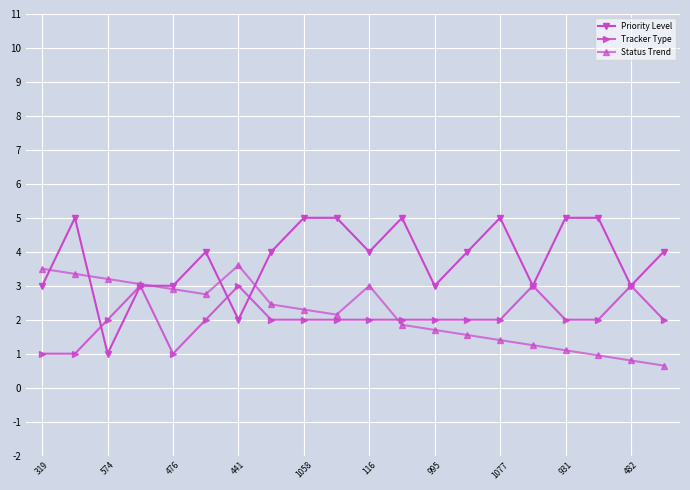

What is the average value of the Priority Level series?

3.8